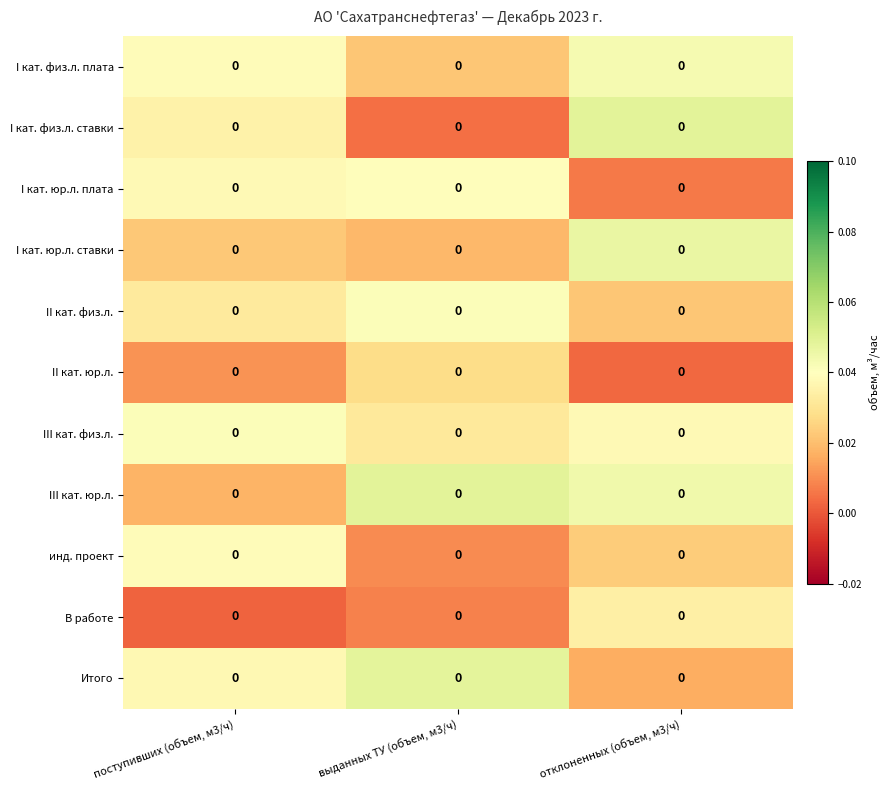

The I кат. юр.л. плата series shows 0.0 at отклоненных (объем, м3/ч). True or false?

False